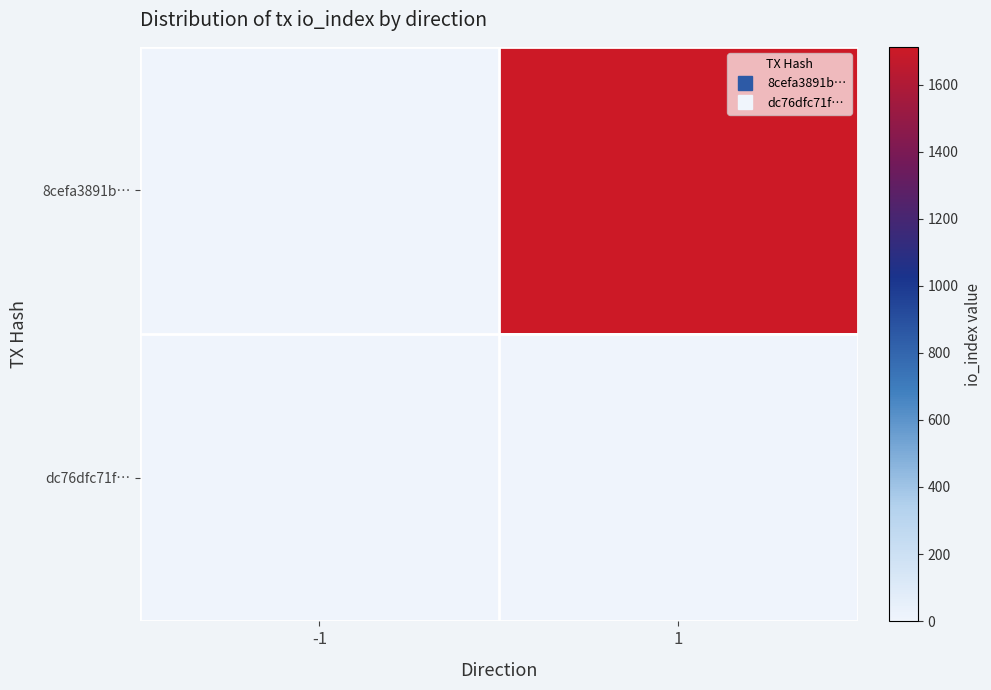

What is the smallest value displayed?

-1